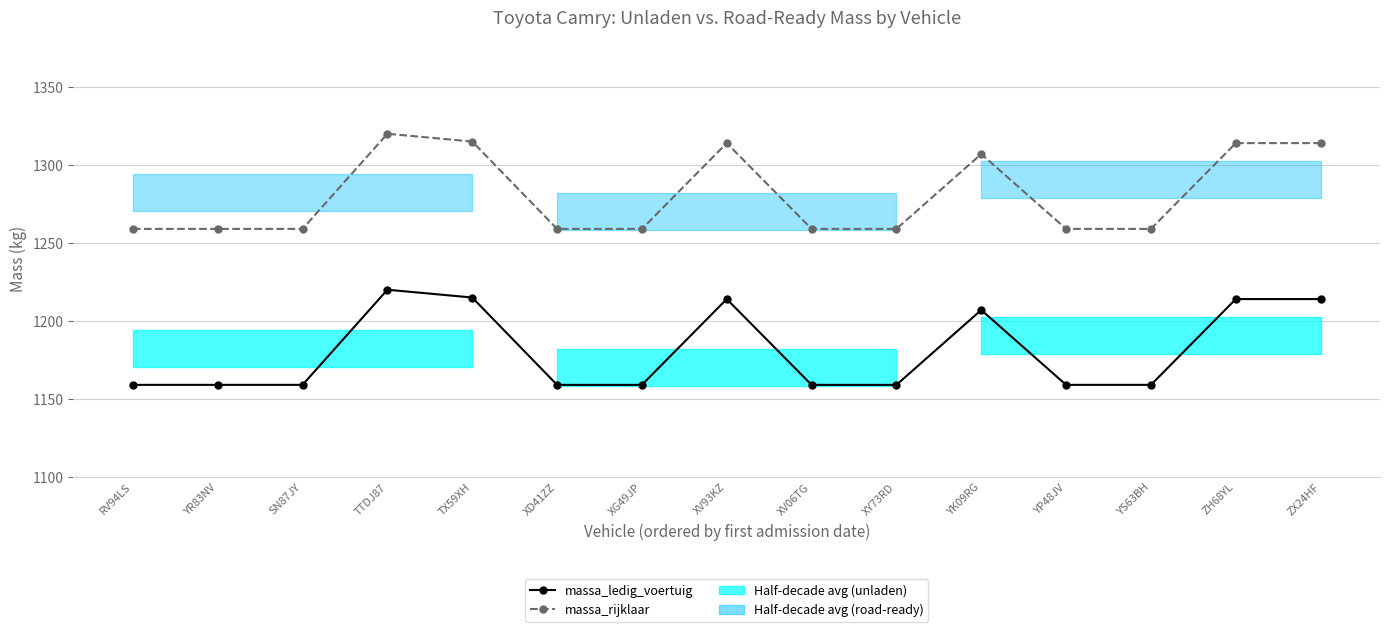

What is the value of the massa_rijklaar point at the 11th from the left?

1307